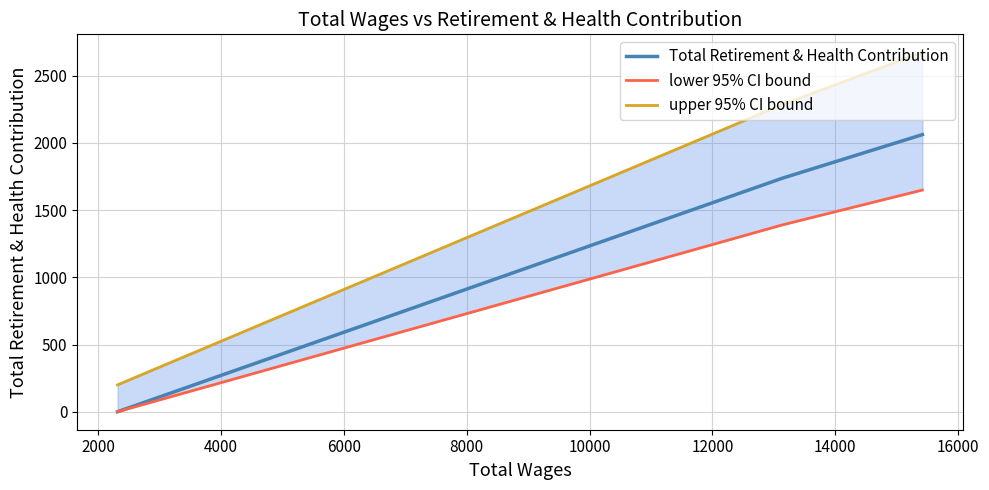

Is it true that Total Retirement & Health Contribution equals 1135.0 at 4000?

False